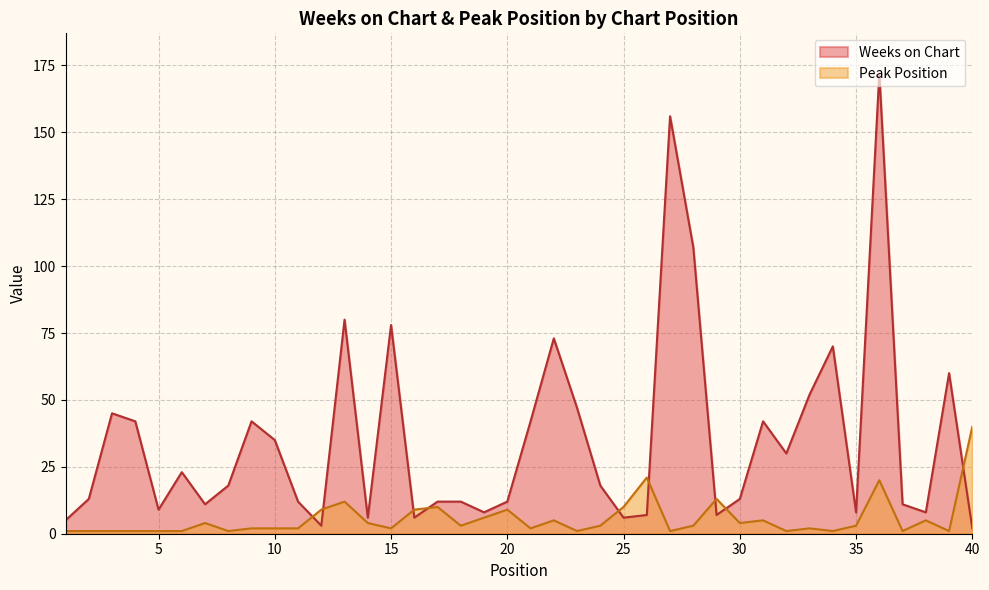

Which series has the widest spread of values?

Weeks on Chart